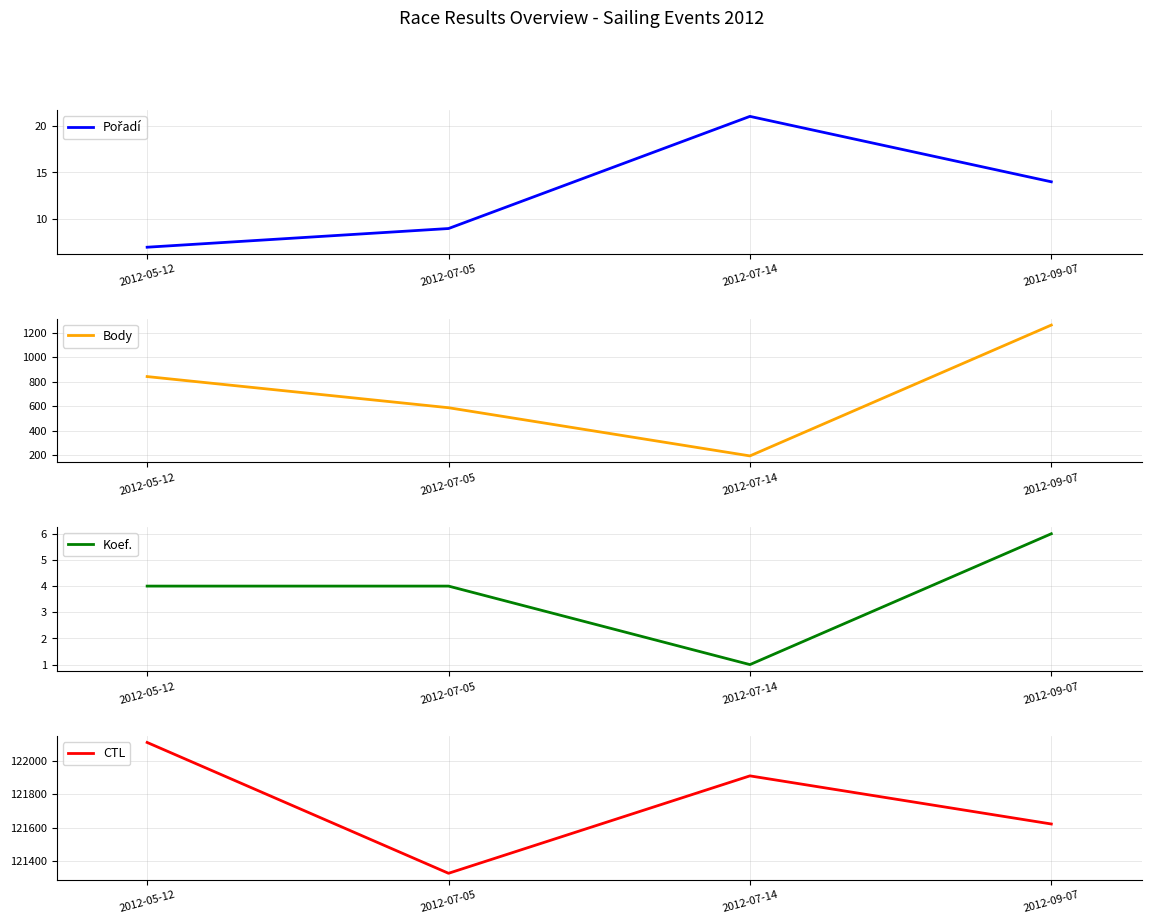

Which category has the lowest value across all series?

2012-07-14